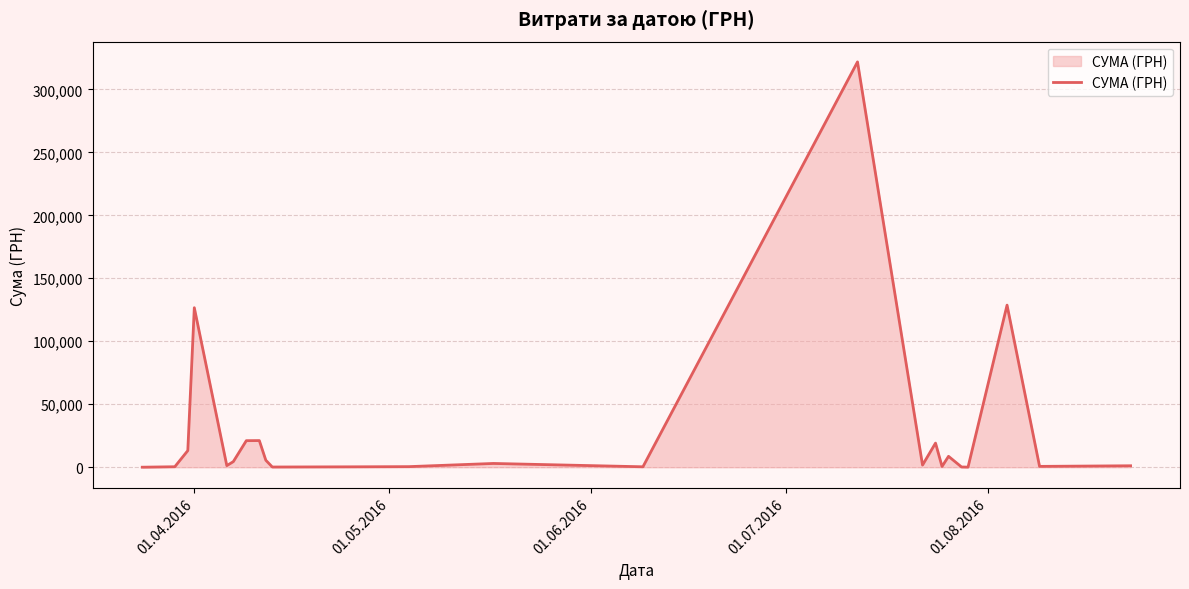

What is the difference between the maximum and minimum values?

321752.7